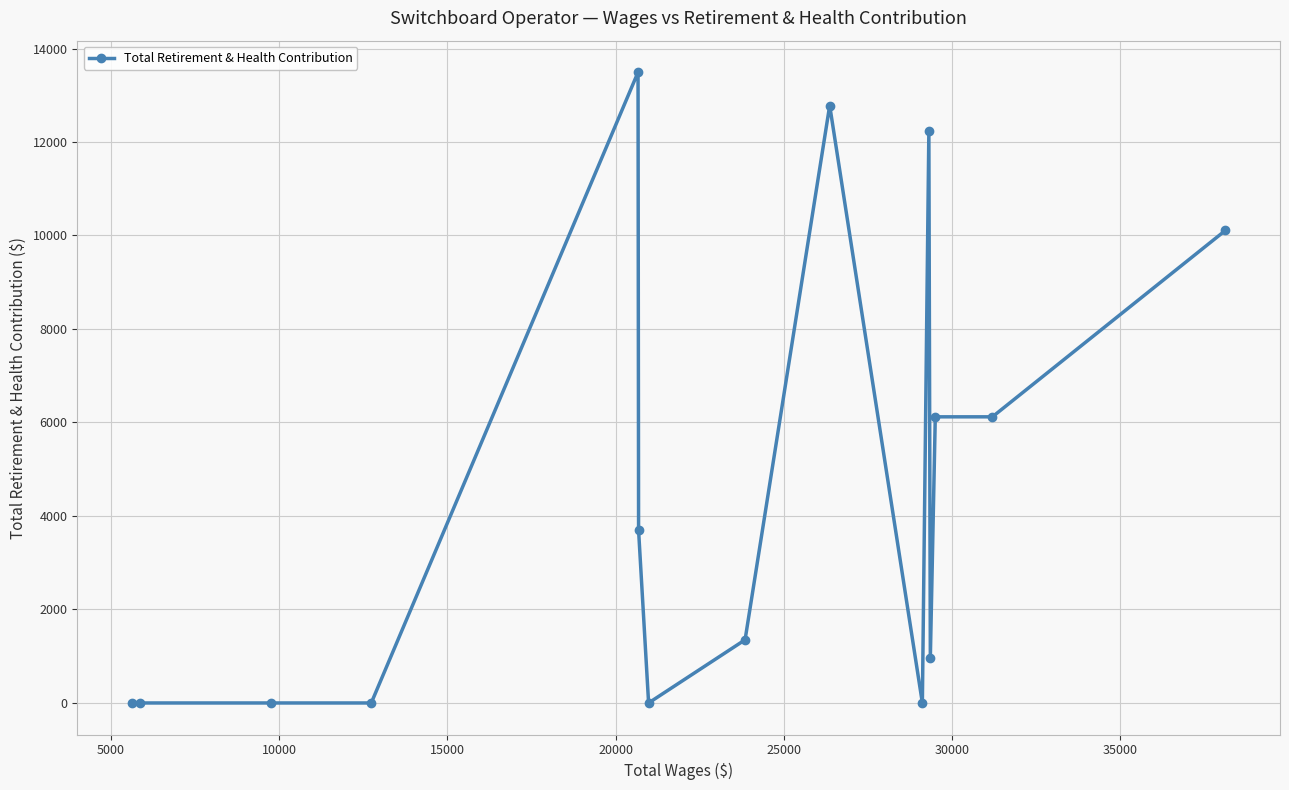

What is the sum of all values?

66858